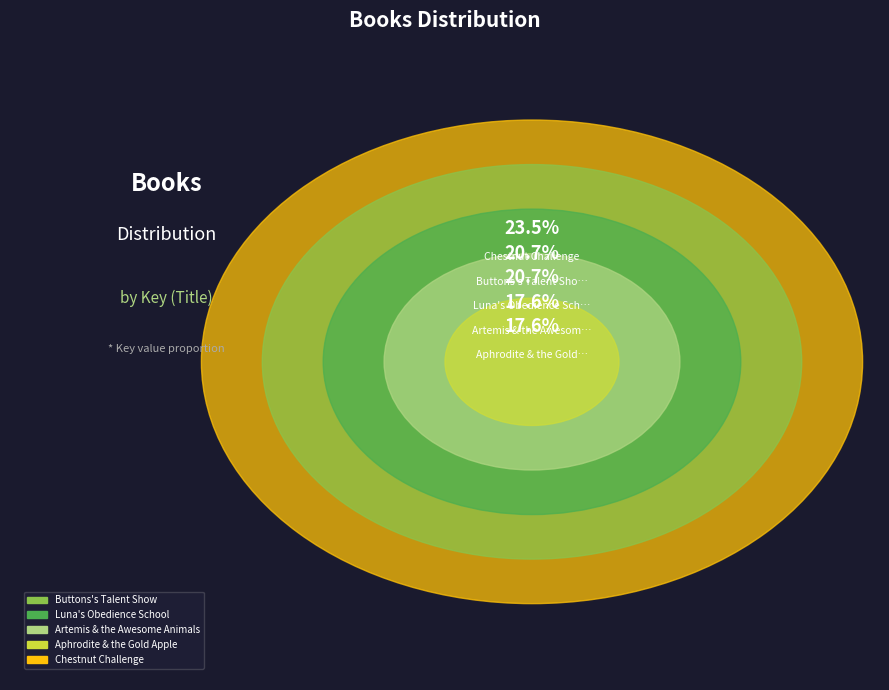

How many slices are in this pie chart?

5